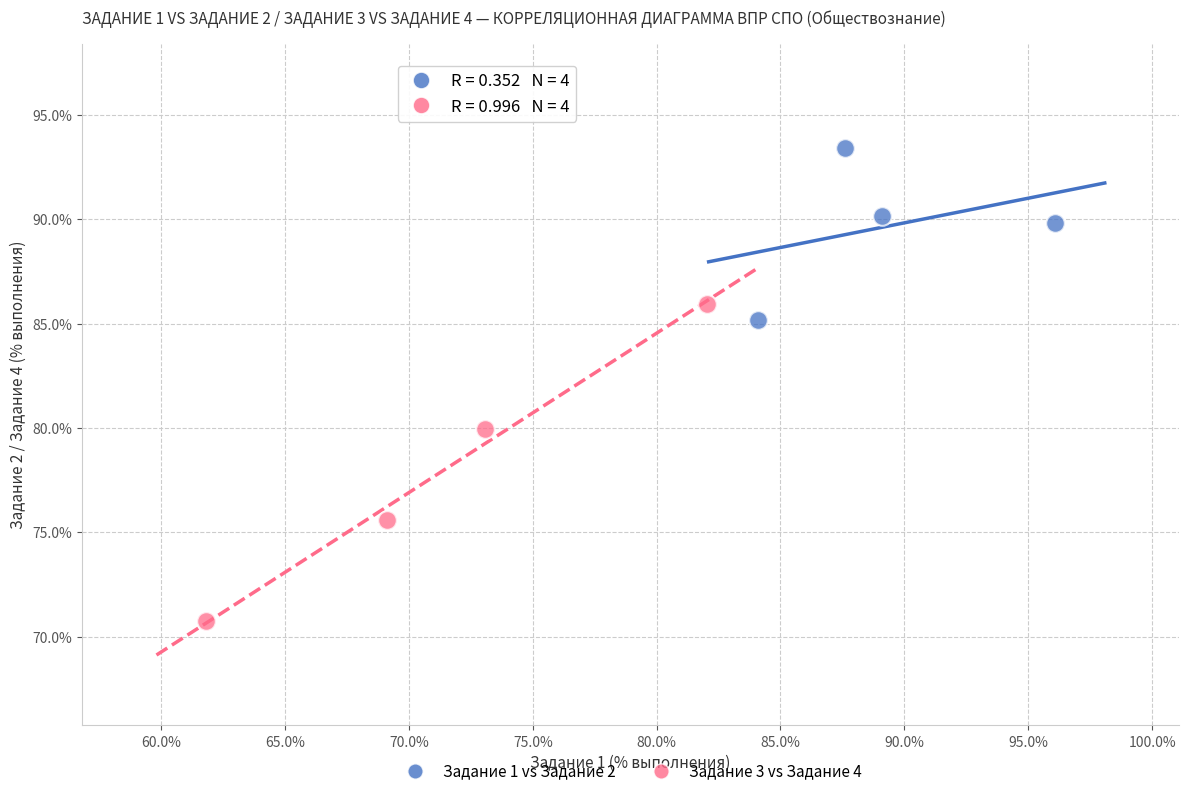

Which series reaches the minimum Y coordinate?

Задание 3 vs Задание 4